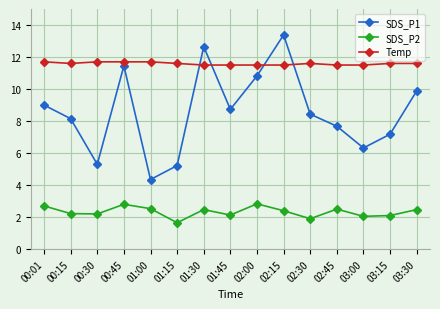

How many data points in SDS_P1 are less than 8?

6